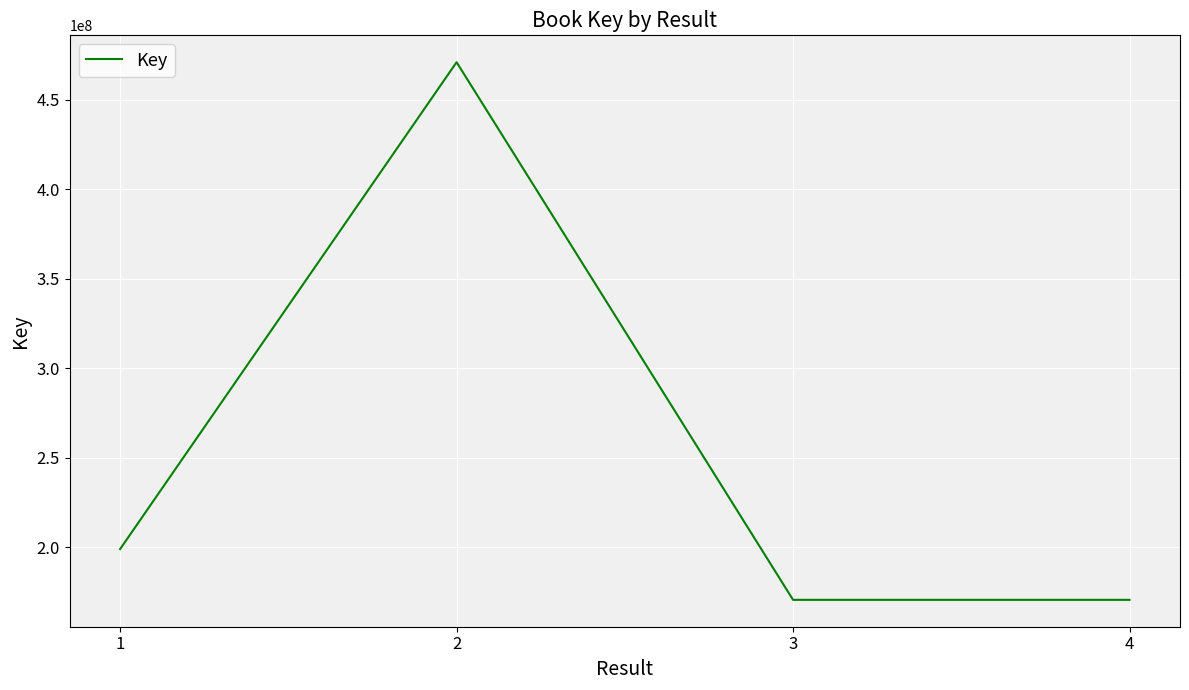

What is the average value?

252748163